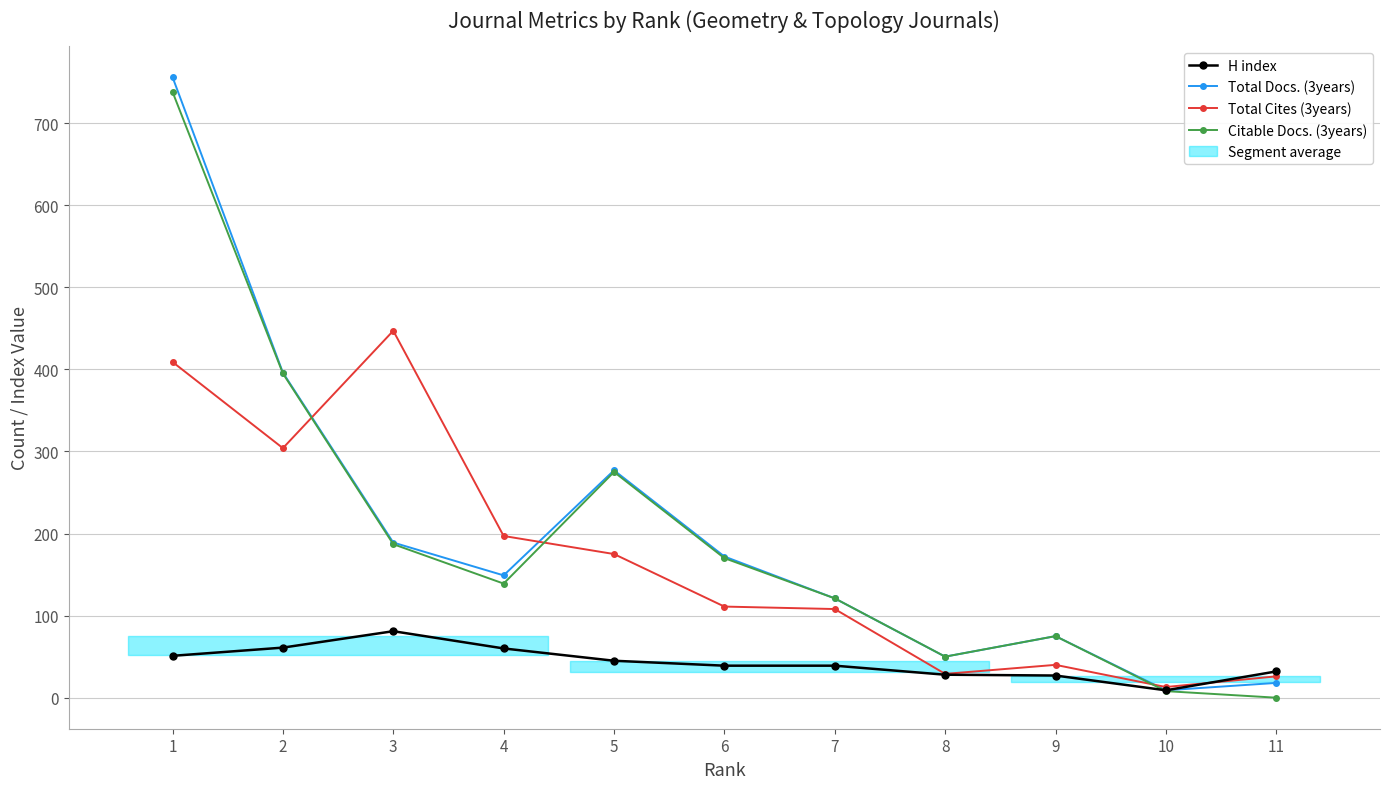

Which series has the largest total across all categories?

Total Docs. (3years)